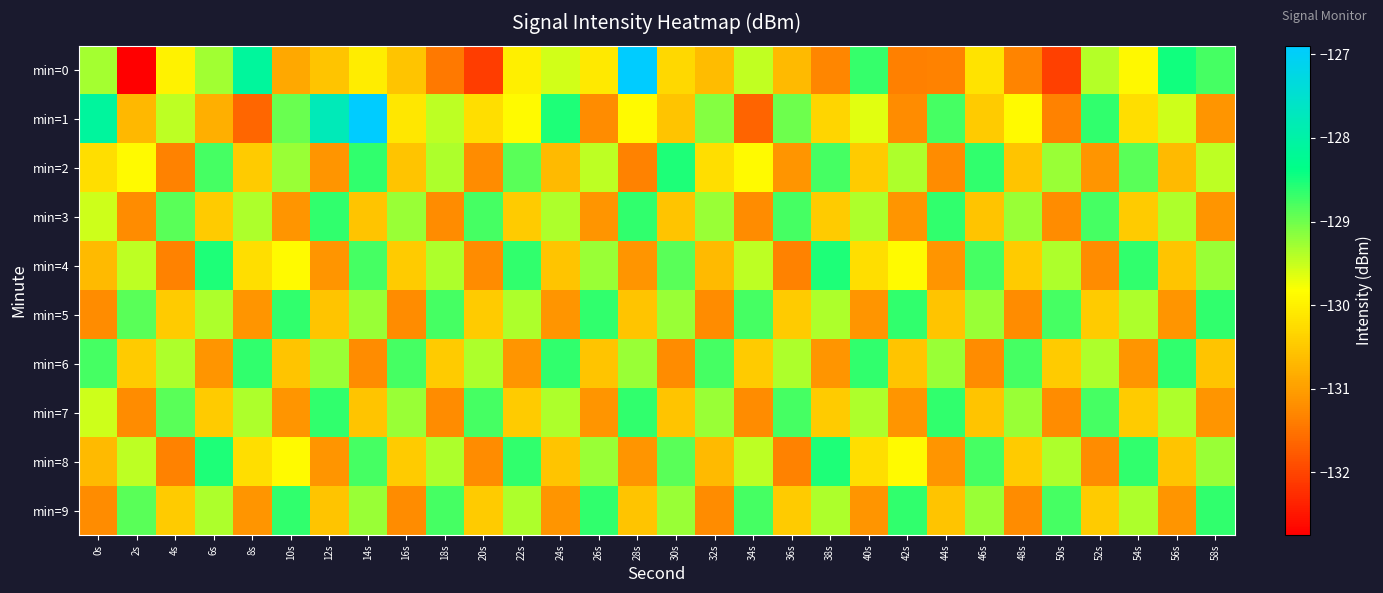

Count the number of categories in the chart.

30